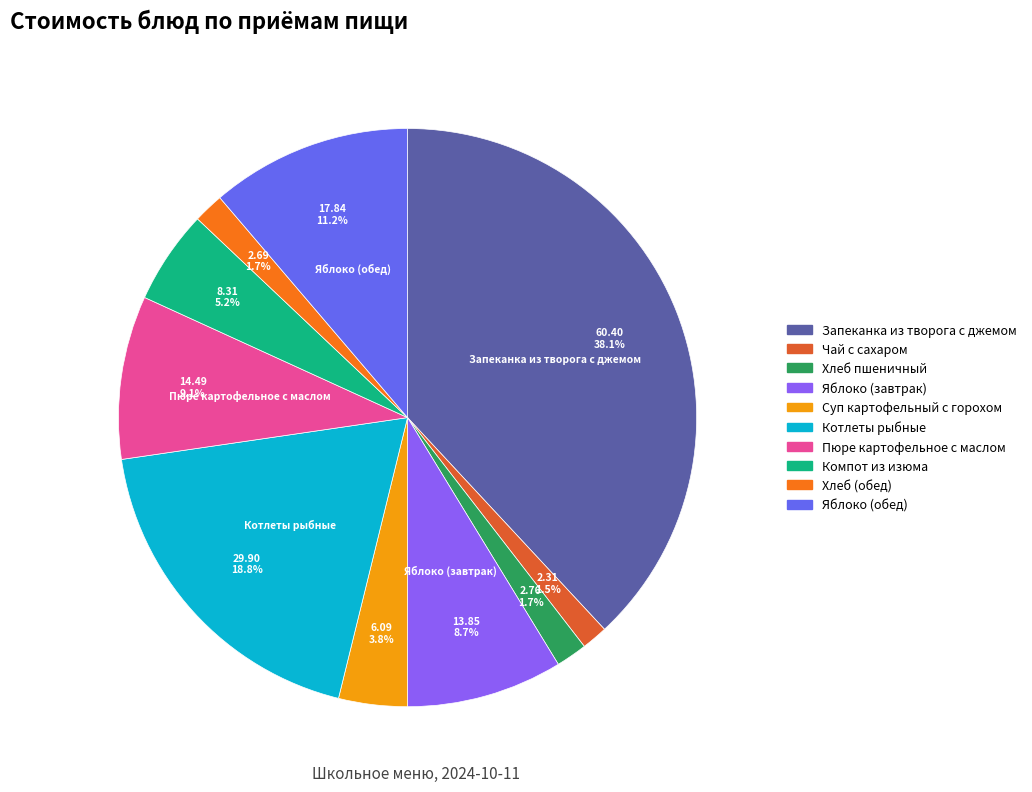

Is it true that Яблоко (обед) is 22% of the pie?

False